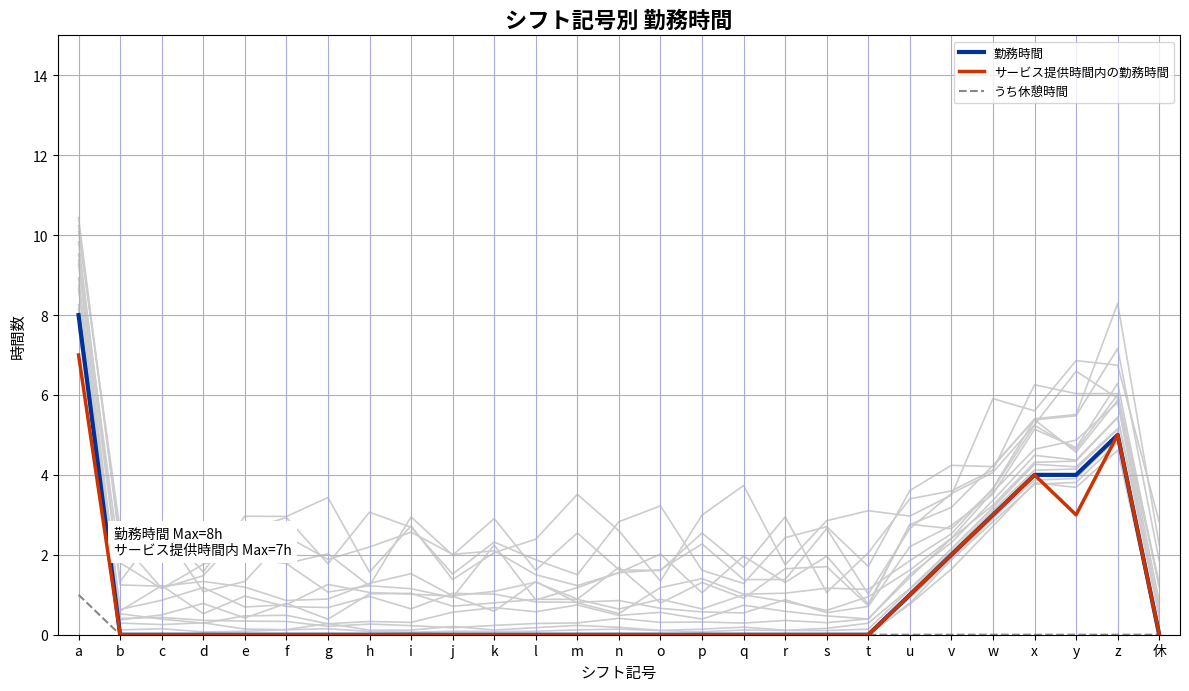

Which series has the widest spread of values?

勤務時間